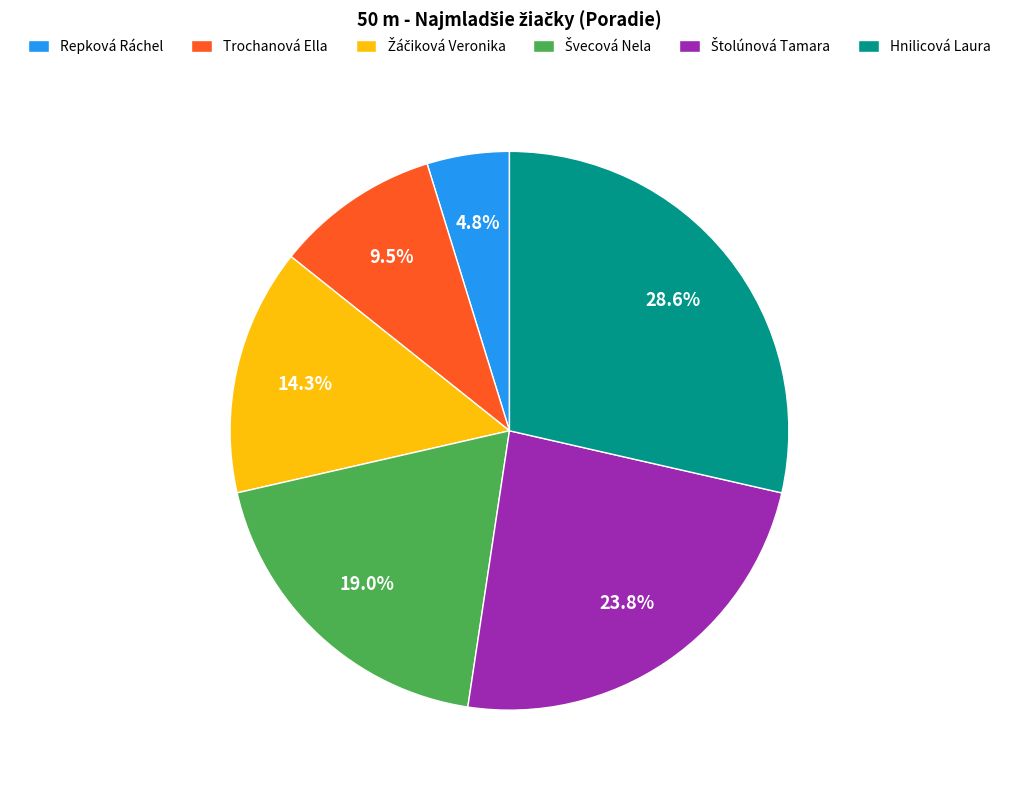

What portion of the pie excludes Hnilicová Laura?

71.4%